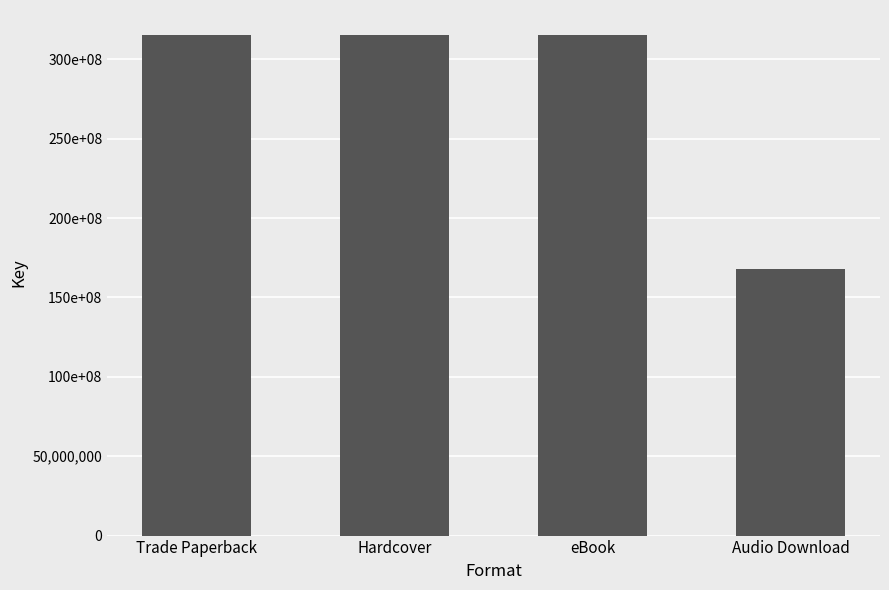

Which category has the highest value across all series?

Trade Paperback